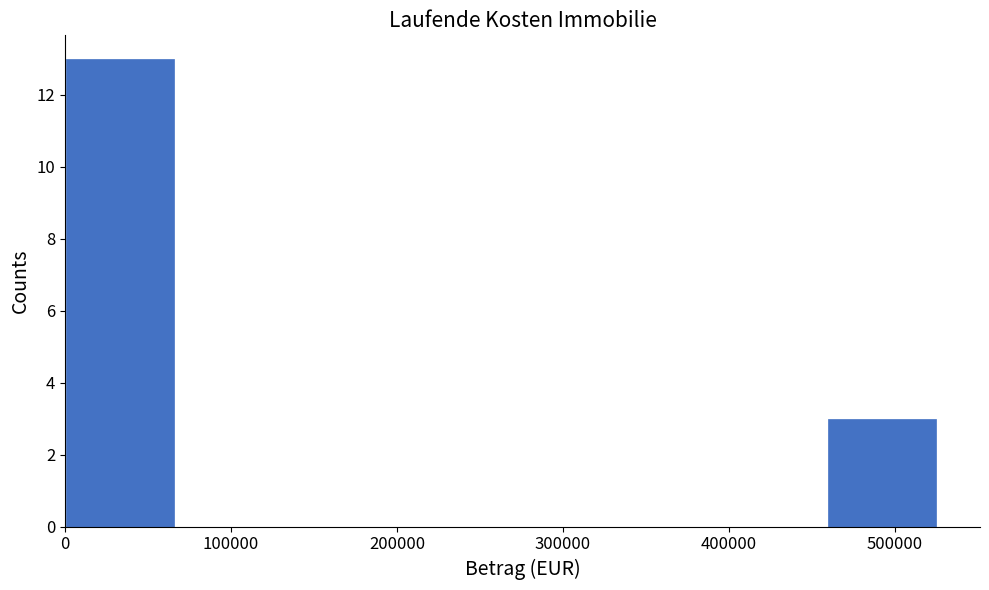

Reading left to right, transcribe this chart: for each bar, give the range it covers on the x-axis and its height. Neither the bar edges nor the heights are printed on the chart, so give them approximately, as read against the axes.

0 to 70000: 13
70000 to 130000: 0
130000 to 200000: 0
200000 to 260000: 0
260000 to 330000: 0
330000 to 390000: 0
390000 to 460000: 0
460000 to 530000: 3